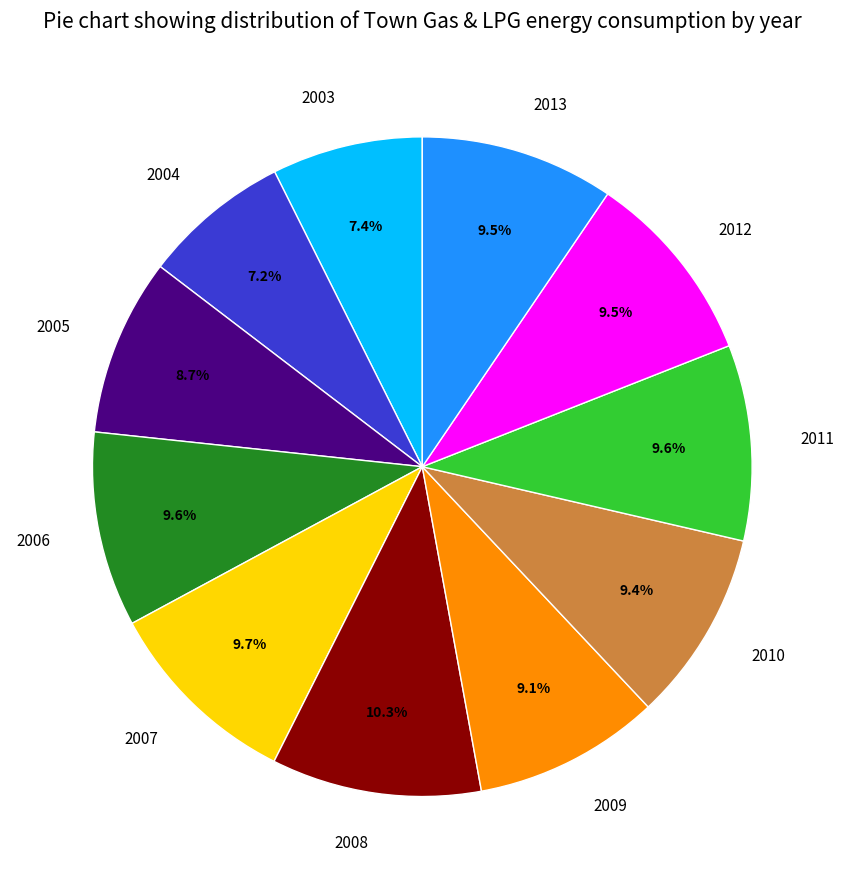

To the nearest percent, what is the difference between the largest and smallest slice percentages?

3%